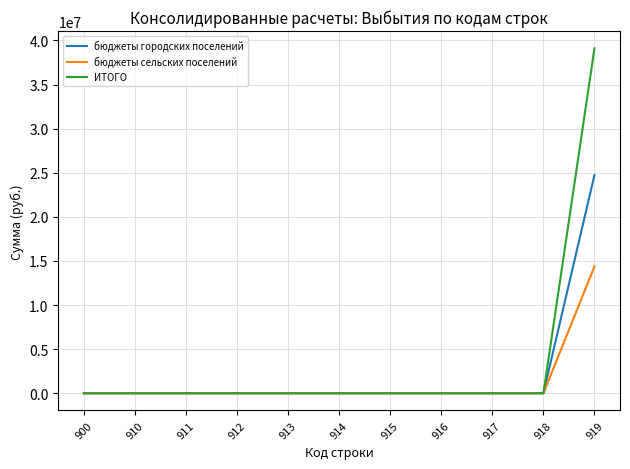

Rank the series by their average value, from lowest to highest.

бюджеты сельских поселений, бюджеты городских поселений, ИТОГО